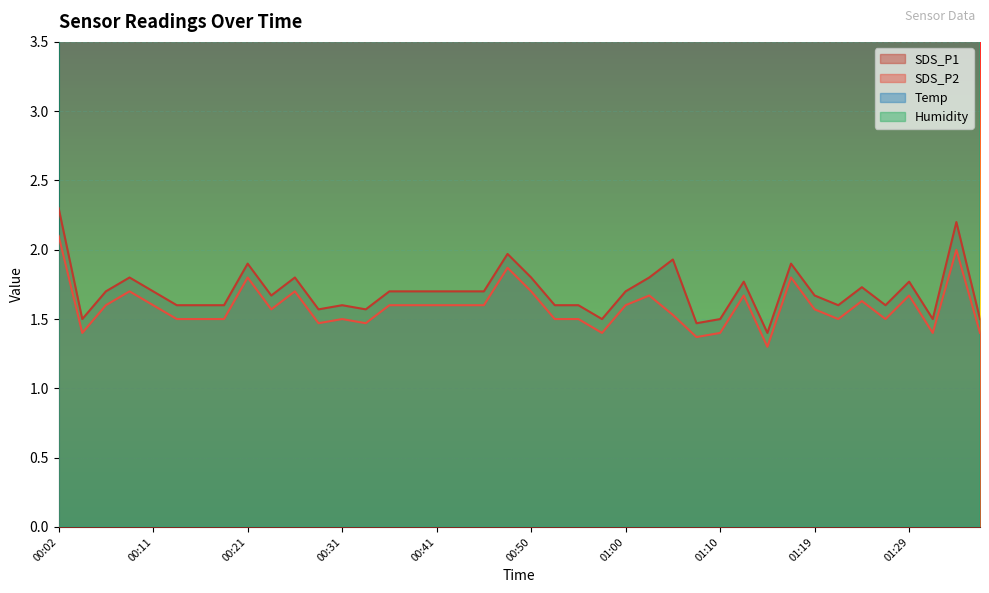

Where is the first local maximum for Temp?

00:04